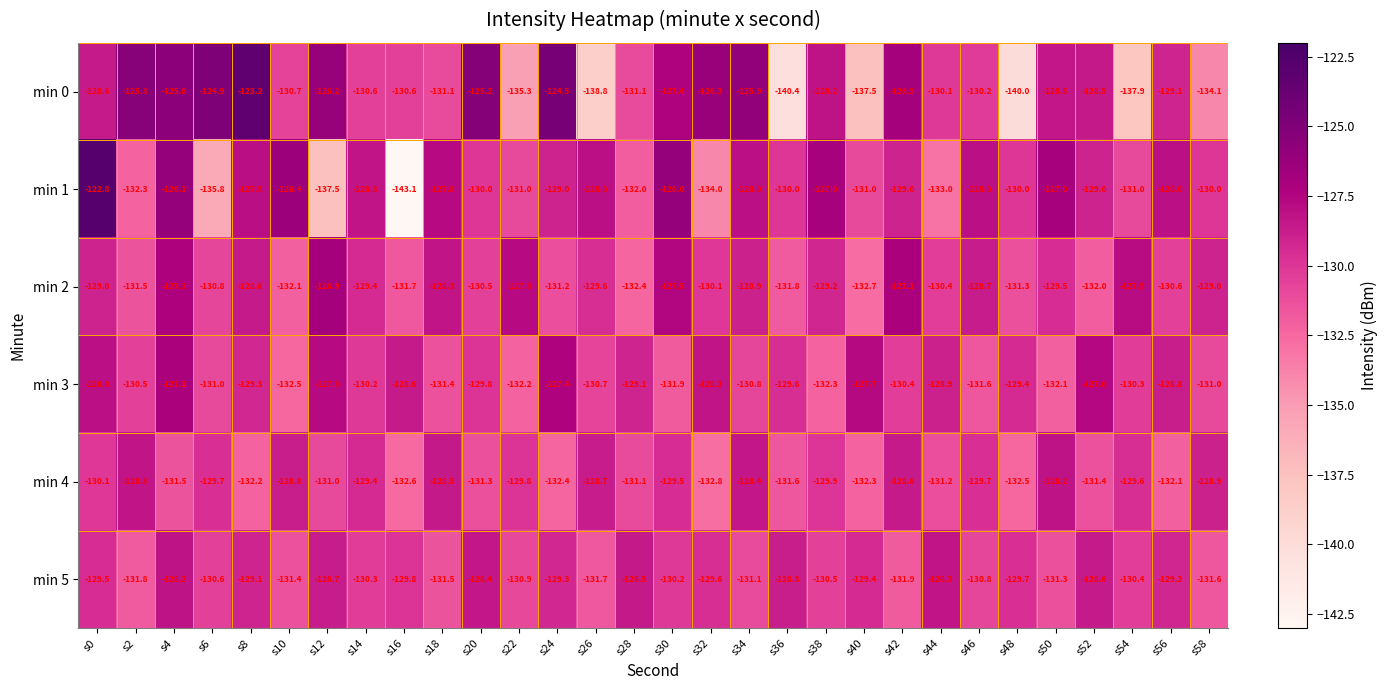

The value of min 1 at s36 is -130.0. True or false?

True